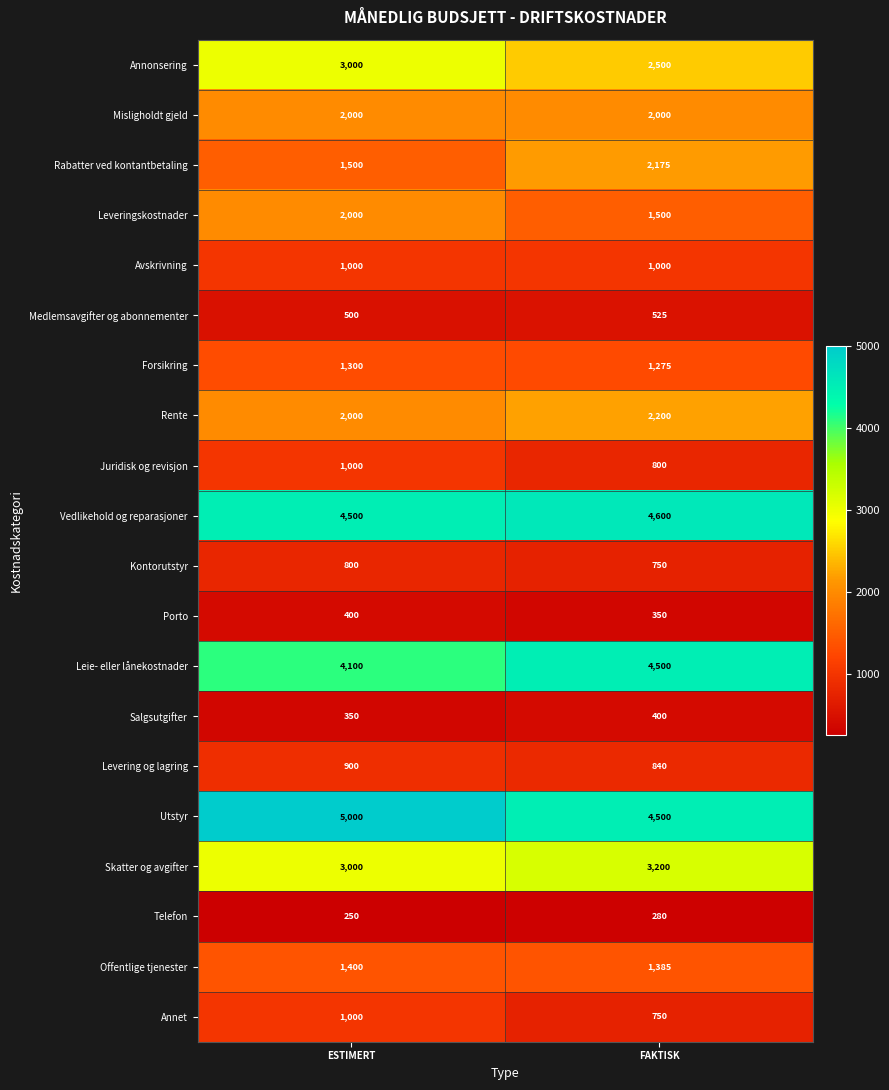

What is the highest value of the Avskrivning series?

1000